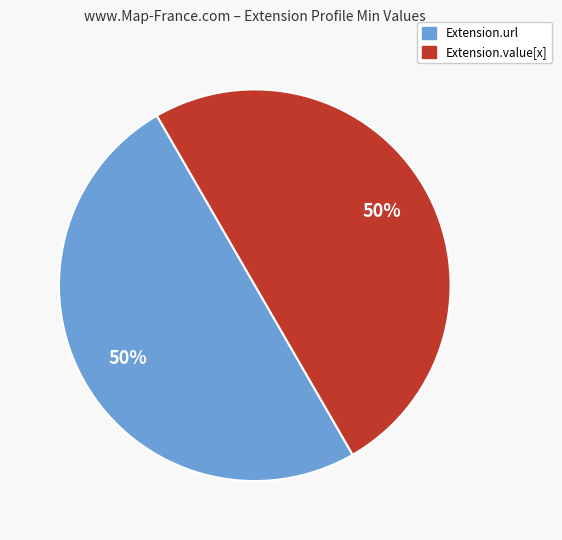

To the nearest percent, what is the average slice percentage?

50%